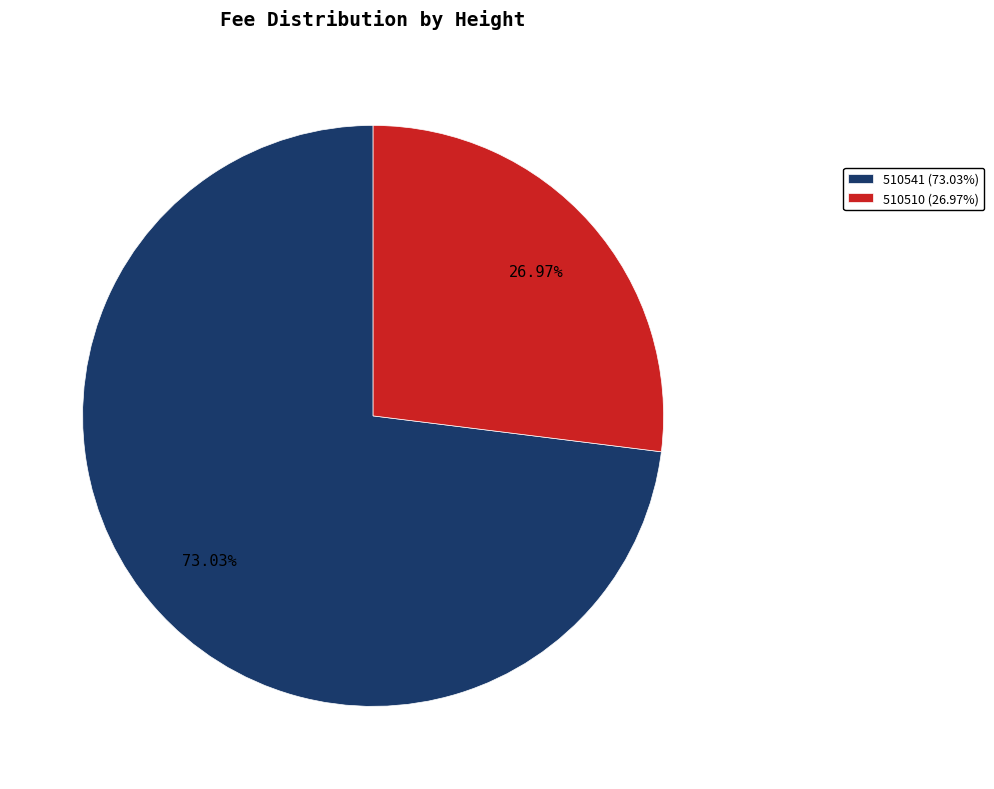

Rank the categories by value from lowest to highest.

510510, 510541